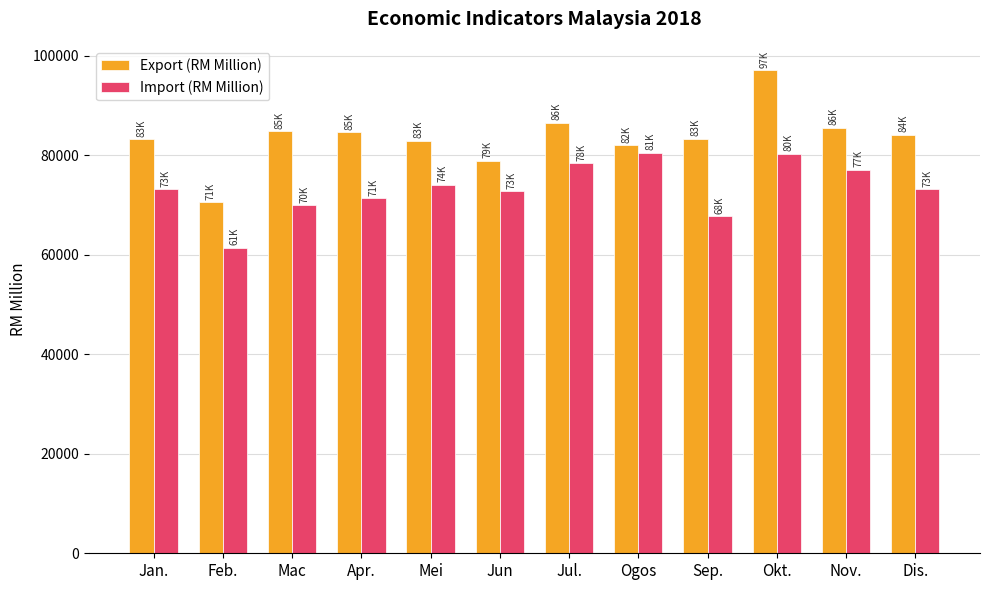

Are the bars grouped side by side (vs. stacked)?

Yes